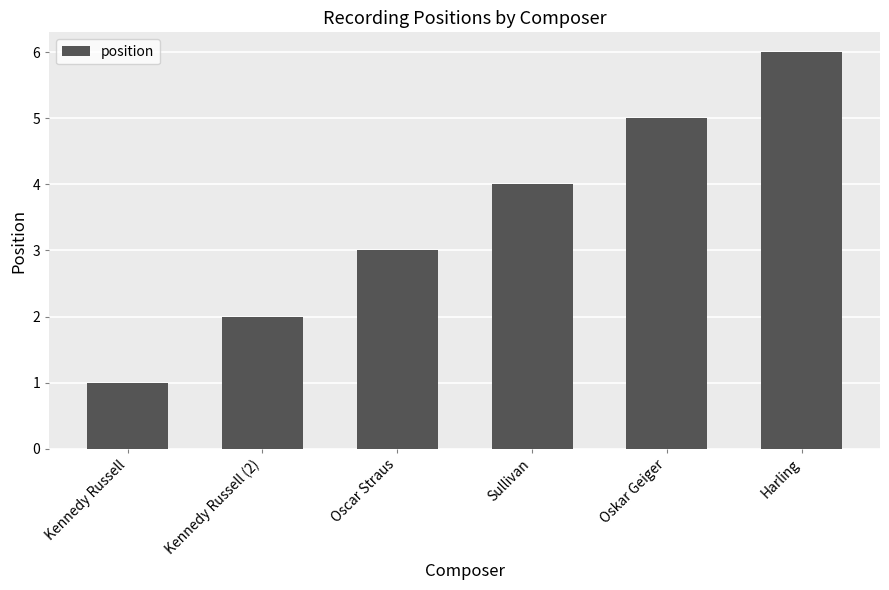

List the labels in order of value, smallest first.

Kennedy Russell, Kennedy Russell (2), Oscar Straus, Sullivan, Oskar Geiger, Harling